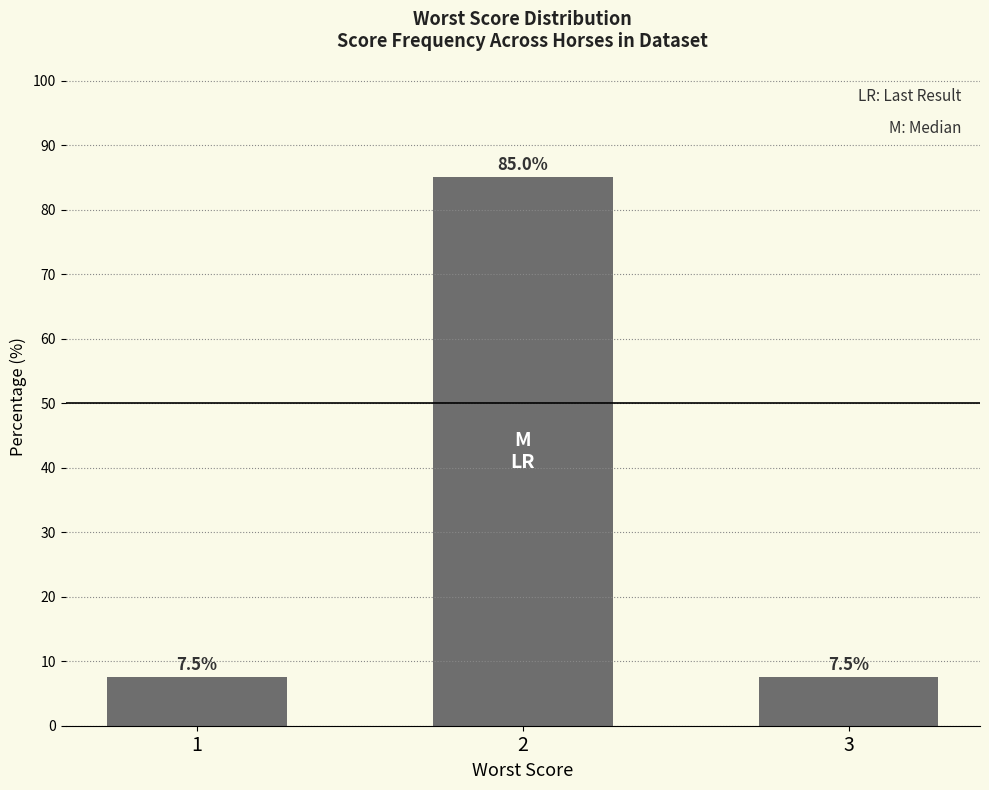

What is the change in value from 2 to 3?

-77.5